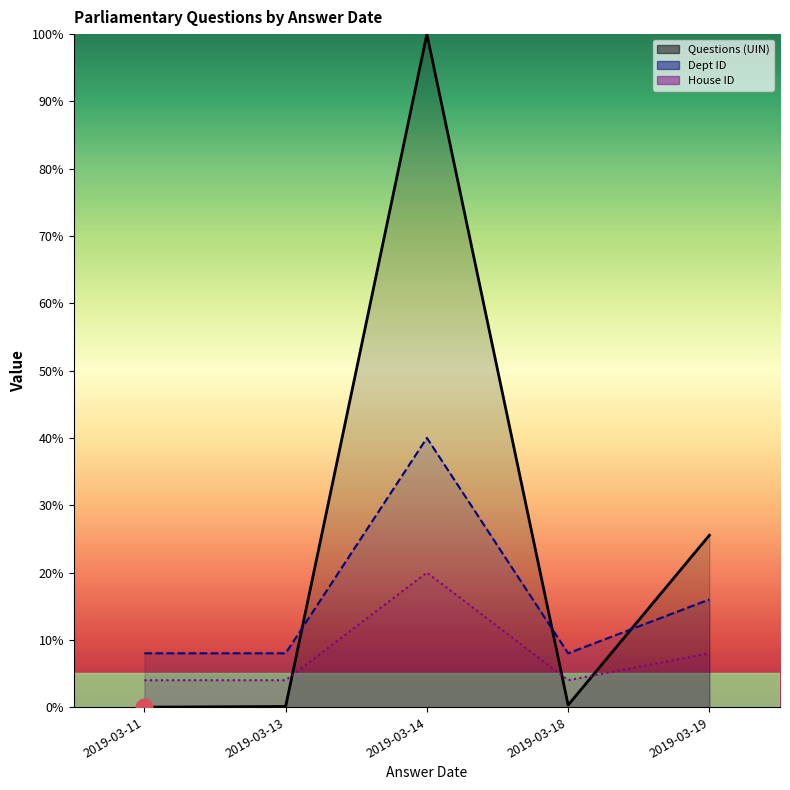

What is the greatest value displayed?

100.0